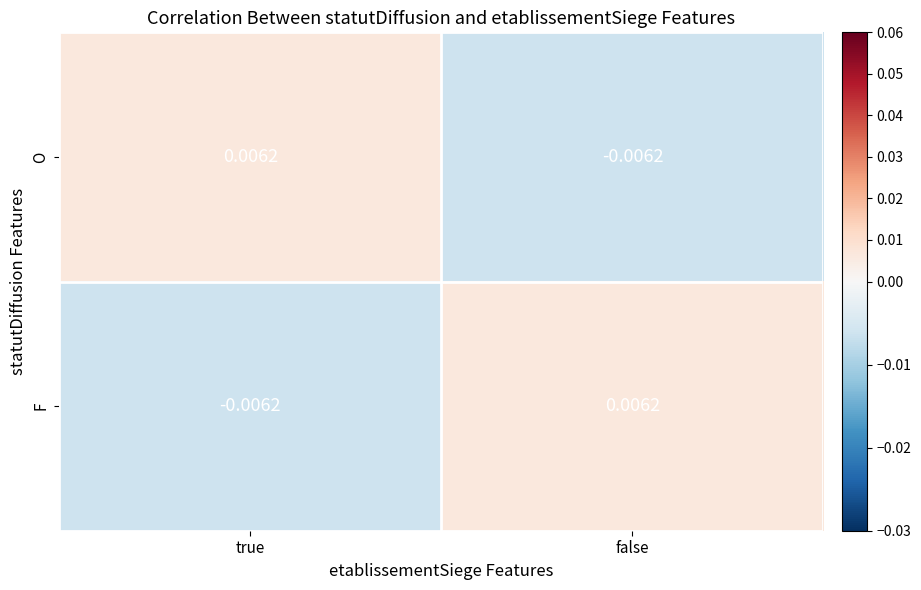

At which label is F closest to 0?

true